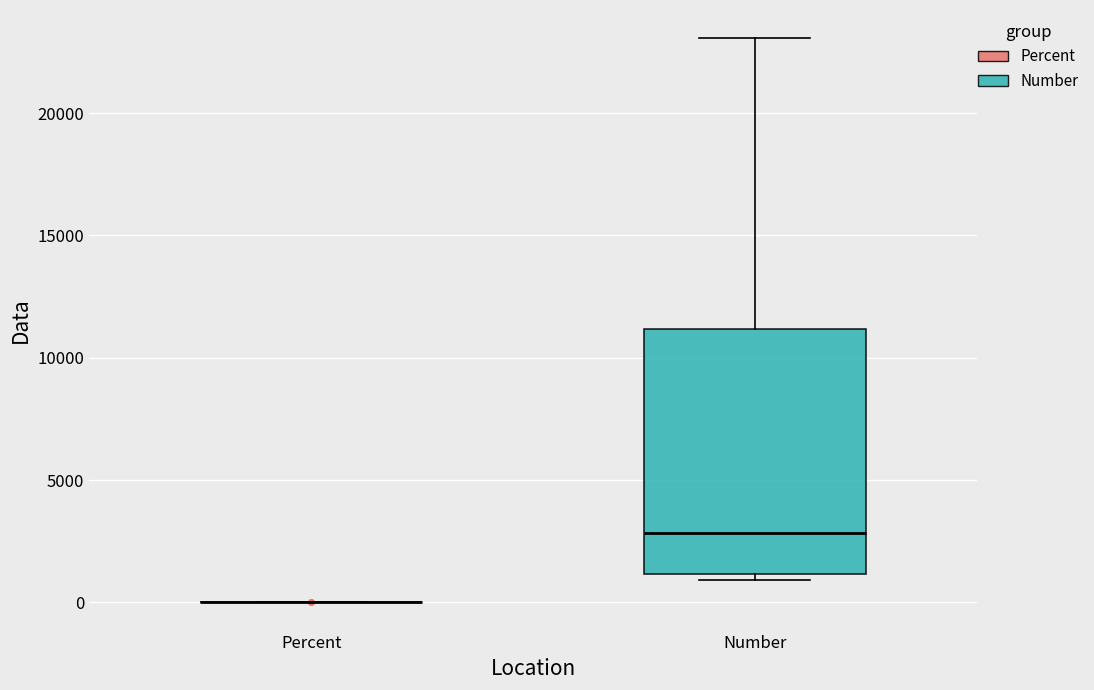

Which box is the tallest, from its lower edge to its upper edge?

Number